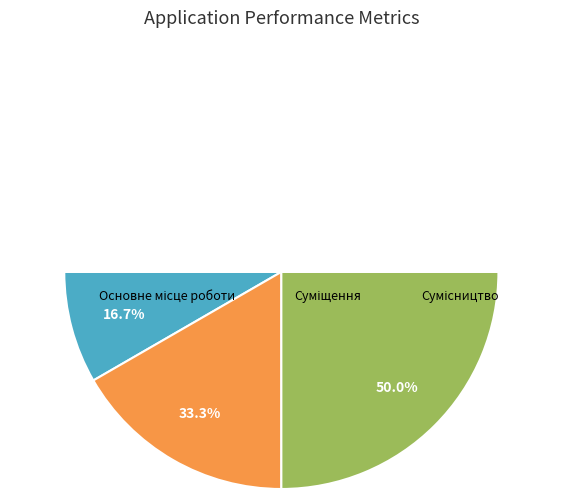

Which category has the biggest portion of the pie?

Сумісництво